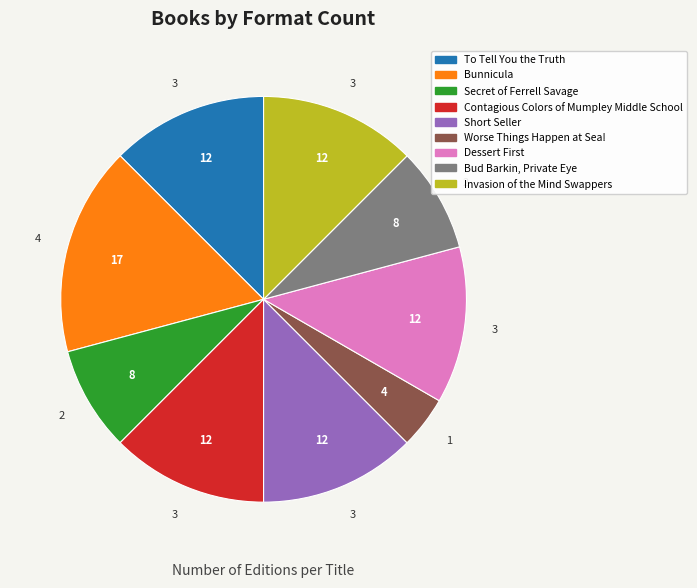

True or false: Bunnicula accounts for 17% of the total.

True